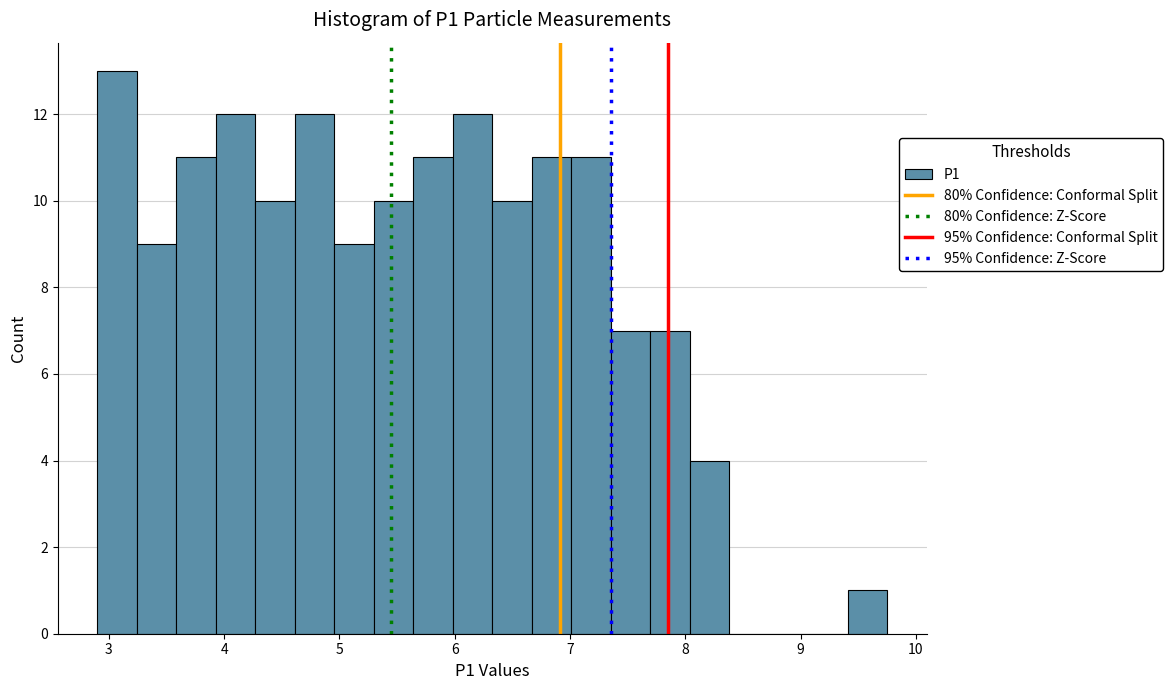

Around what value on the x-axis is the tallest bar? Give the approximate position of its centre, as read against the axis.

3.1